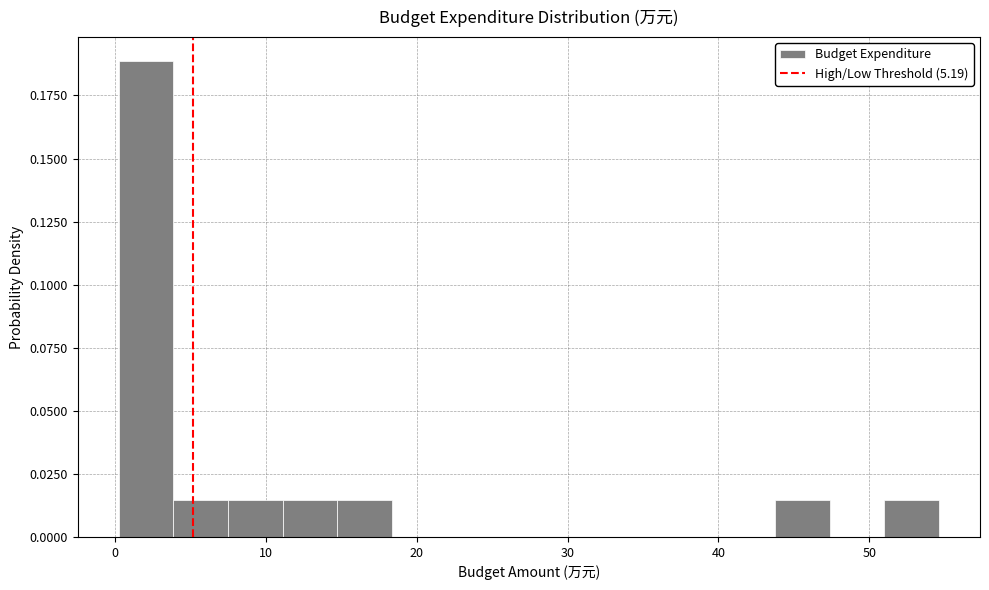

Around what value on the x-axis is the tallest bar? Give the approximate position of its centre, as read against the axis.

2